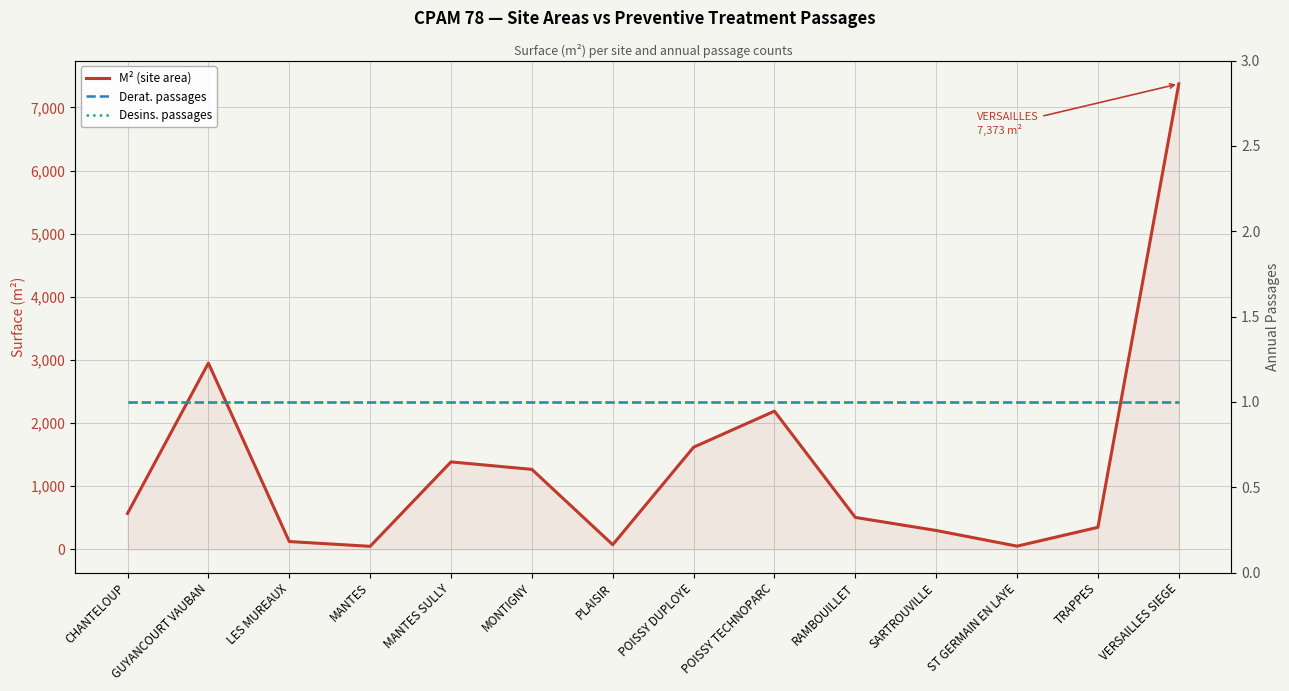

What is the total value across all series at LES MUREAUX?

126